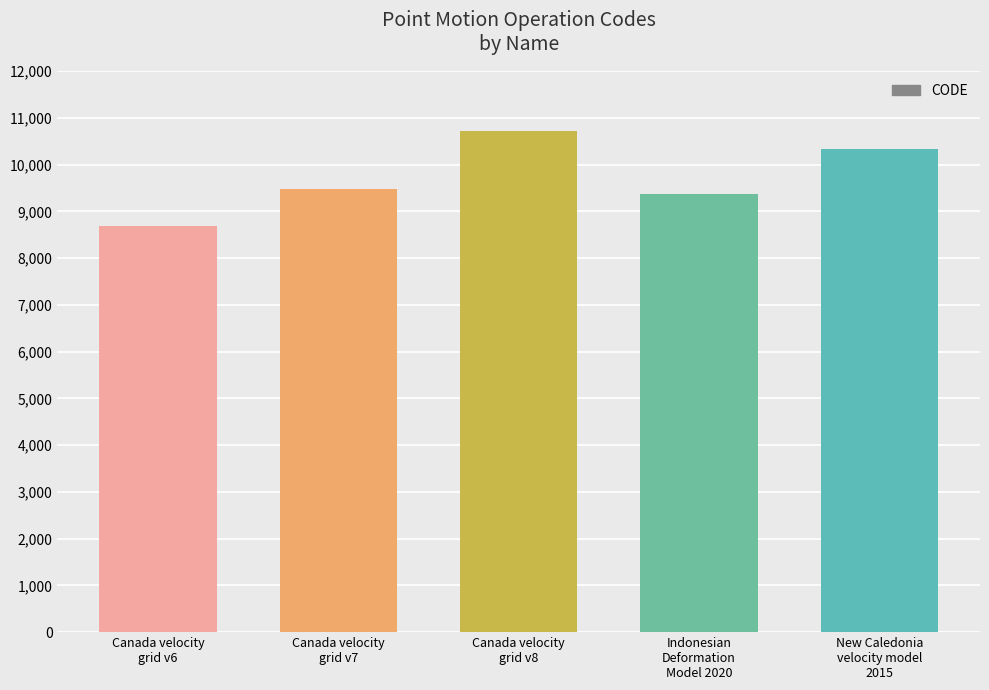

The chart shows a value of 4779 at Indonesian
Deformation
Model 2020. True or false?

False